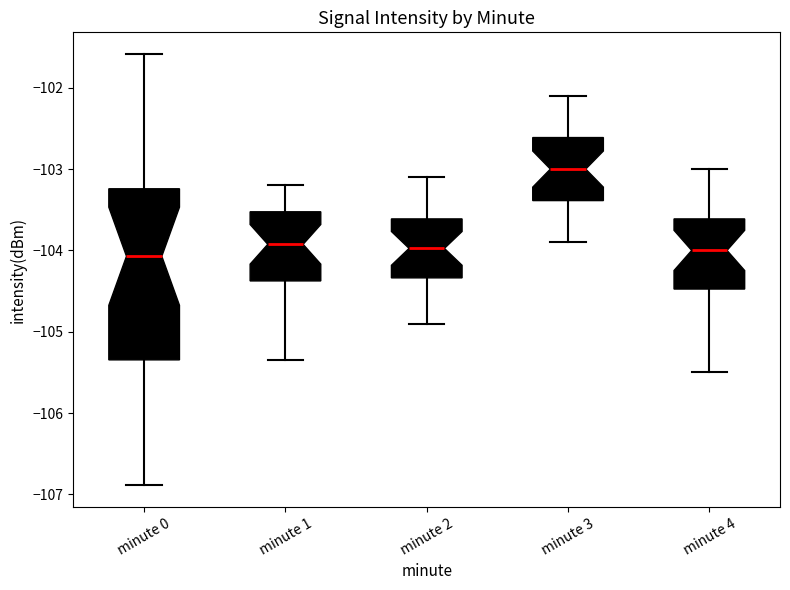

Comparing the boxes themselves (not the whiskers), which one is the tallest?

minute 0